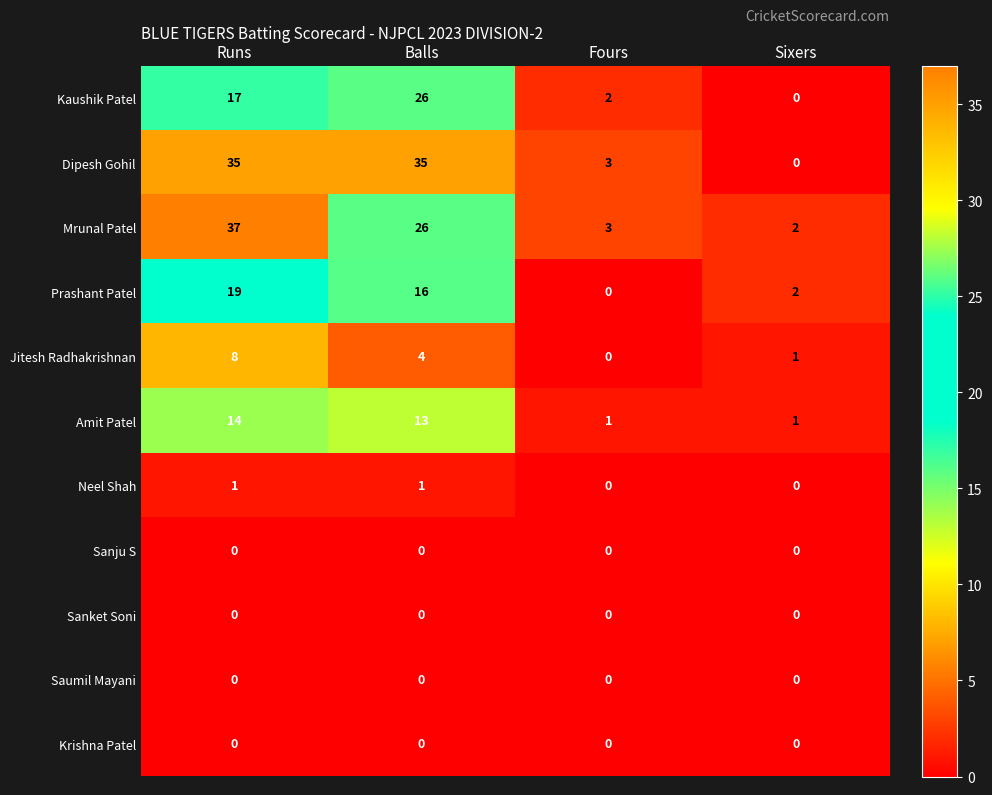

True or false: Sanket Soni has a value of 0 at Sixers.

True